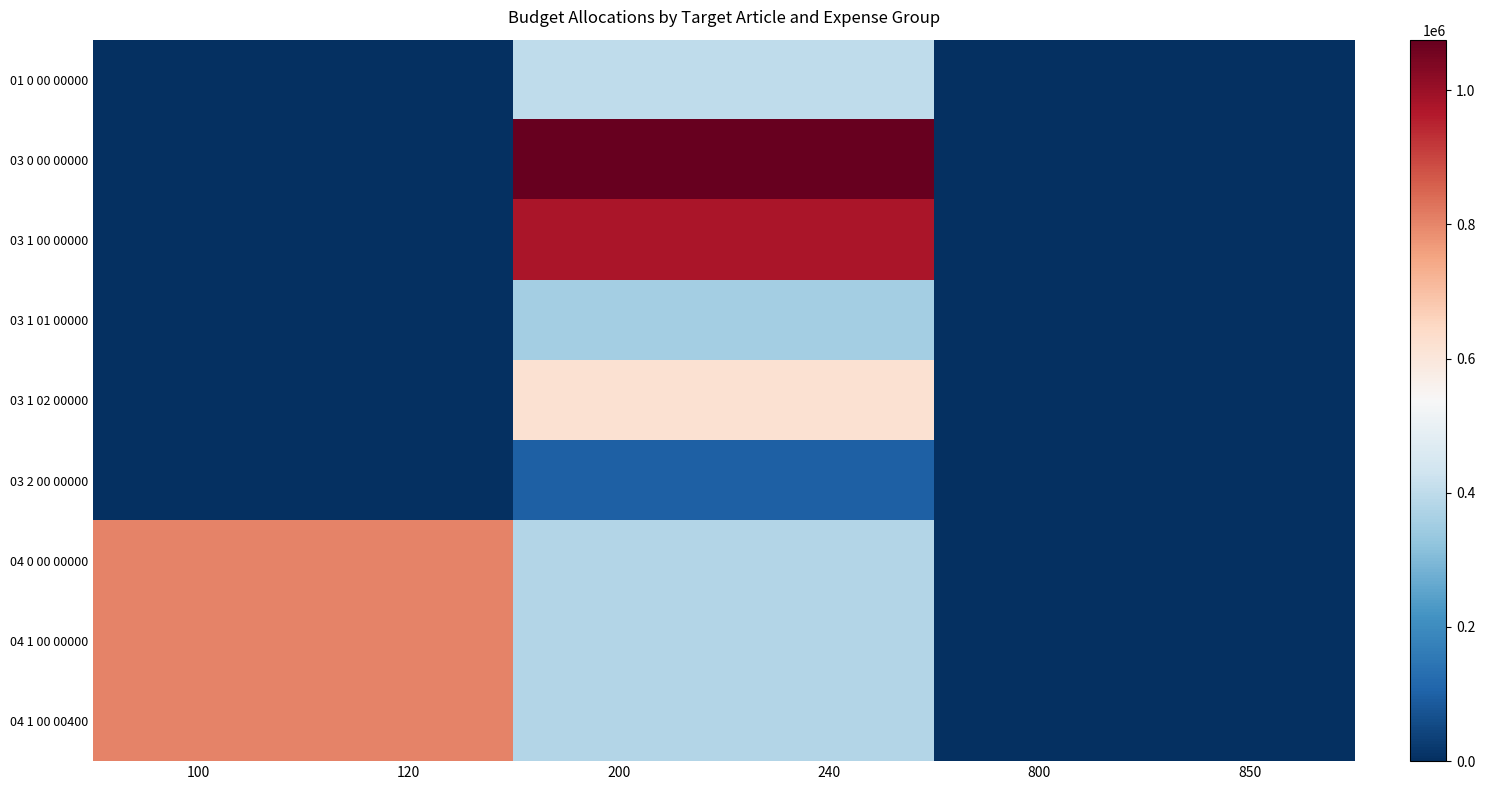

Which label corresponds to the smallest value in the chart?

100